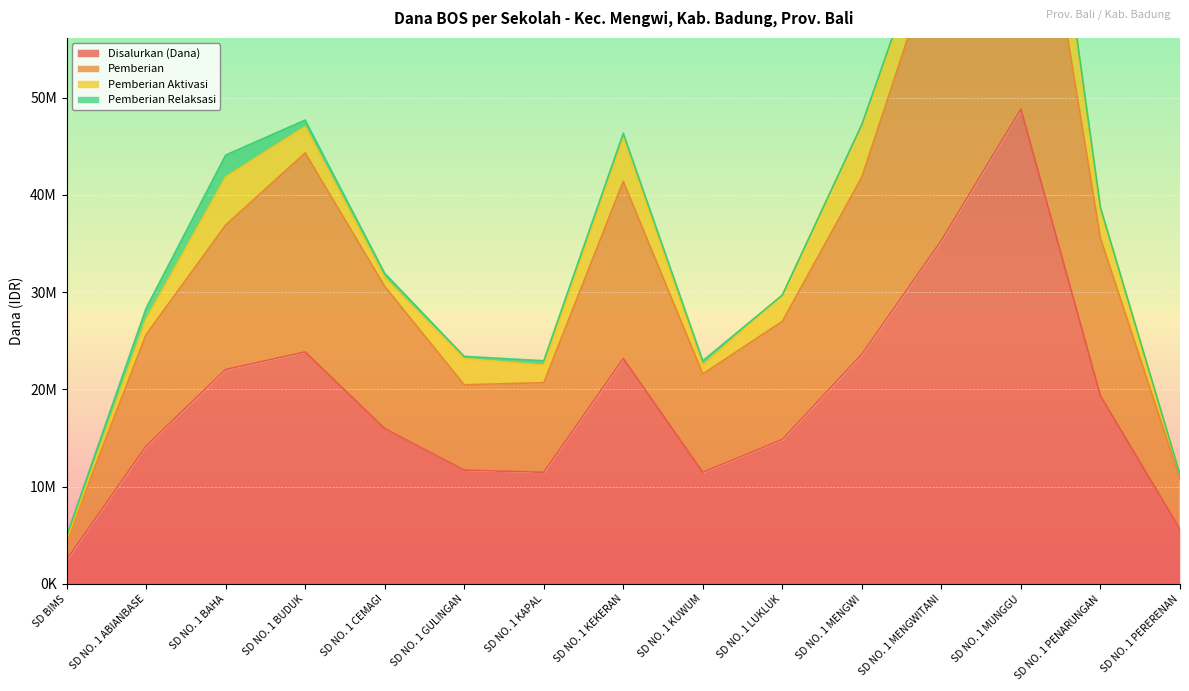

Between SD NO. 1 CEMAGI and SD NO. 1 PENARUNGAN, which series saw the biggest shift?

Pemberian